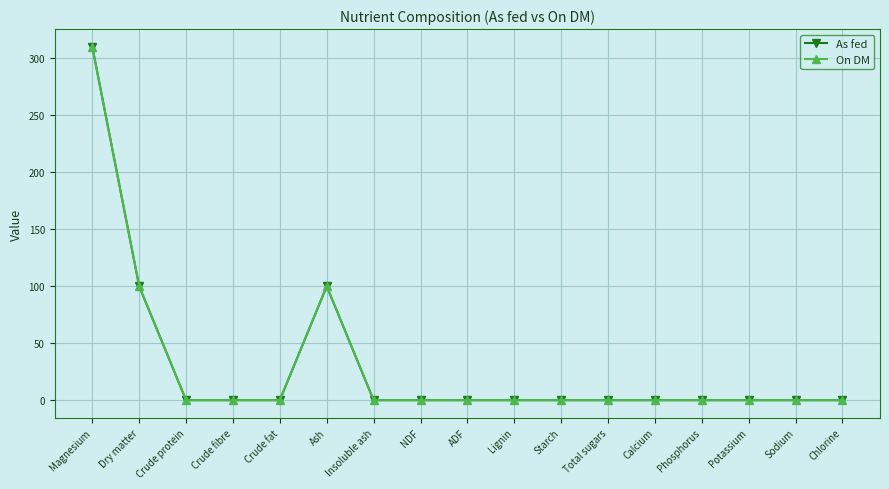

At which label does As fed reach its peak?

Magnesium